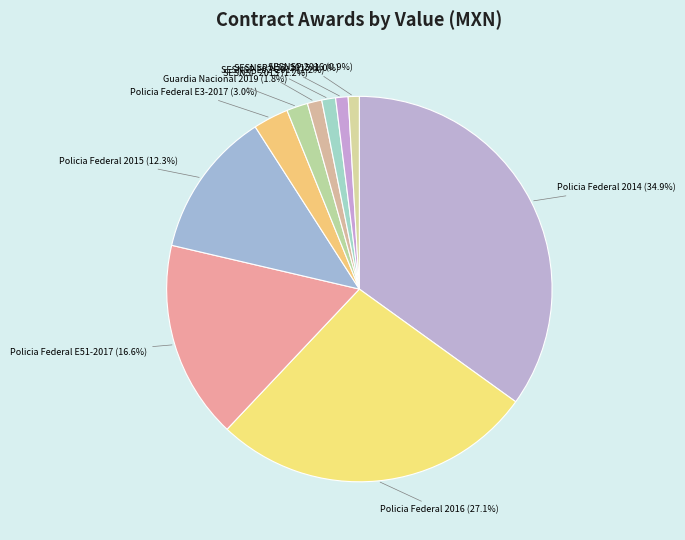

Do SESNSP N52-2015 (1.0%) and SESNSP E92-2017 (1.2%) together represent more than half of the pie?

No